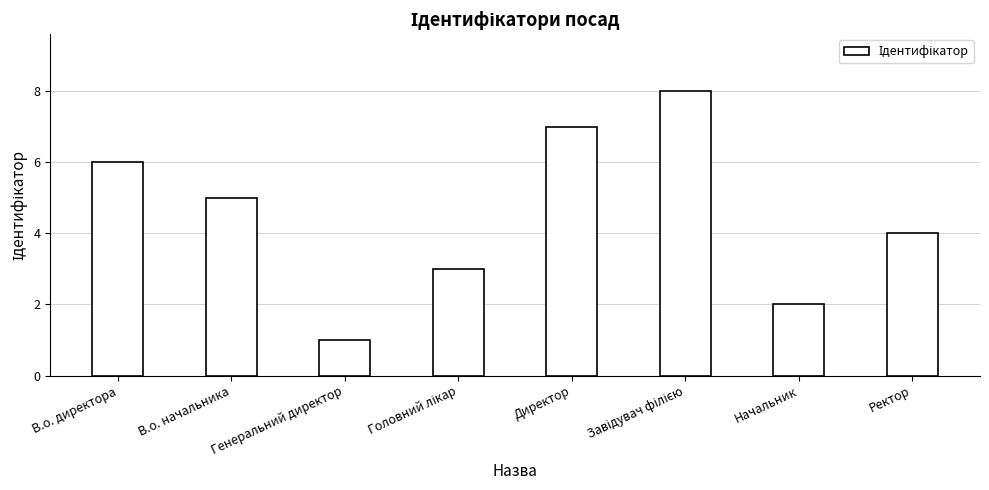

Between Директор and Начальник, which is larger?

Директор